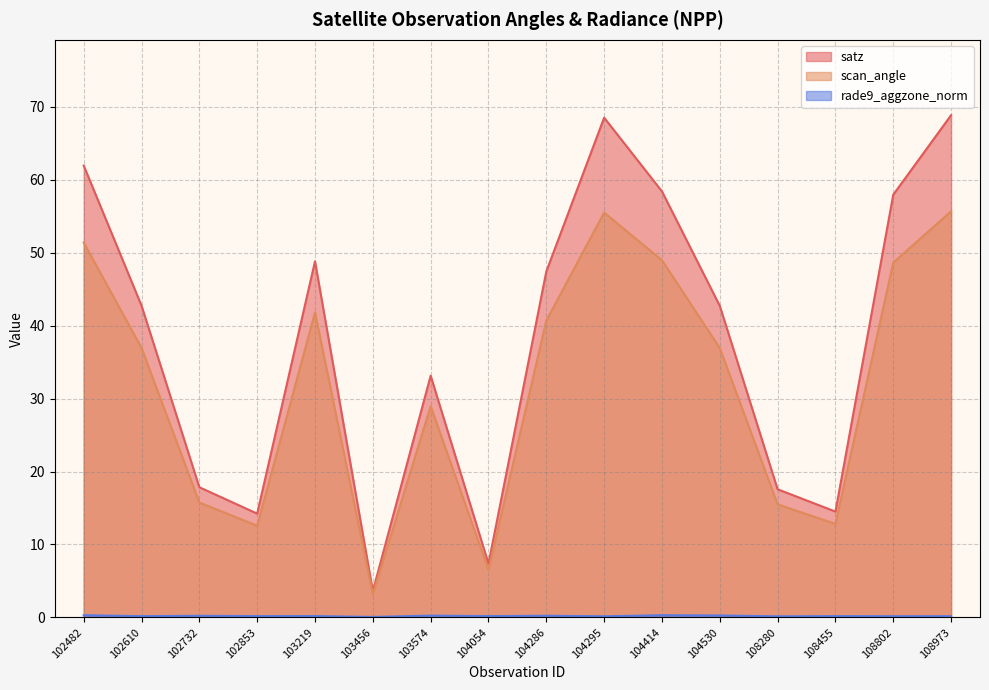

What is the minimum value shown in the chart?

0.1